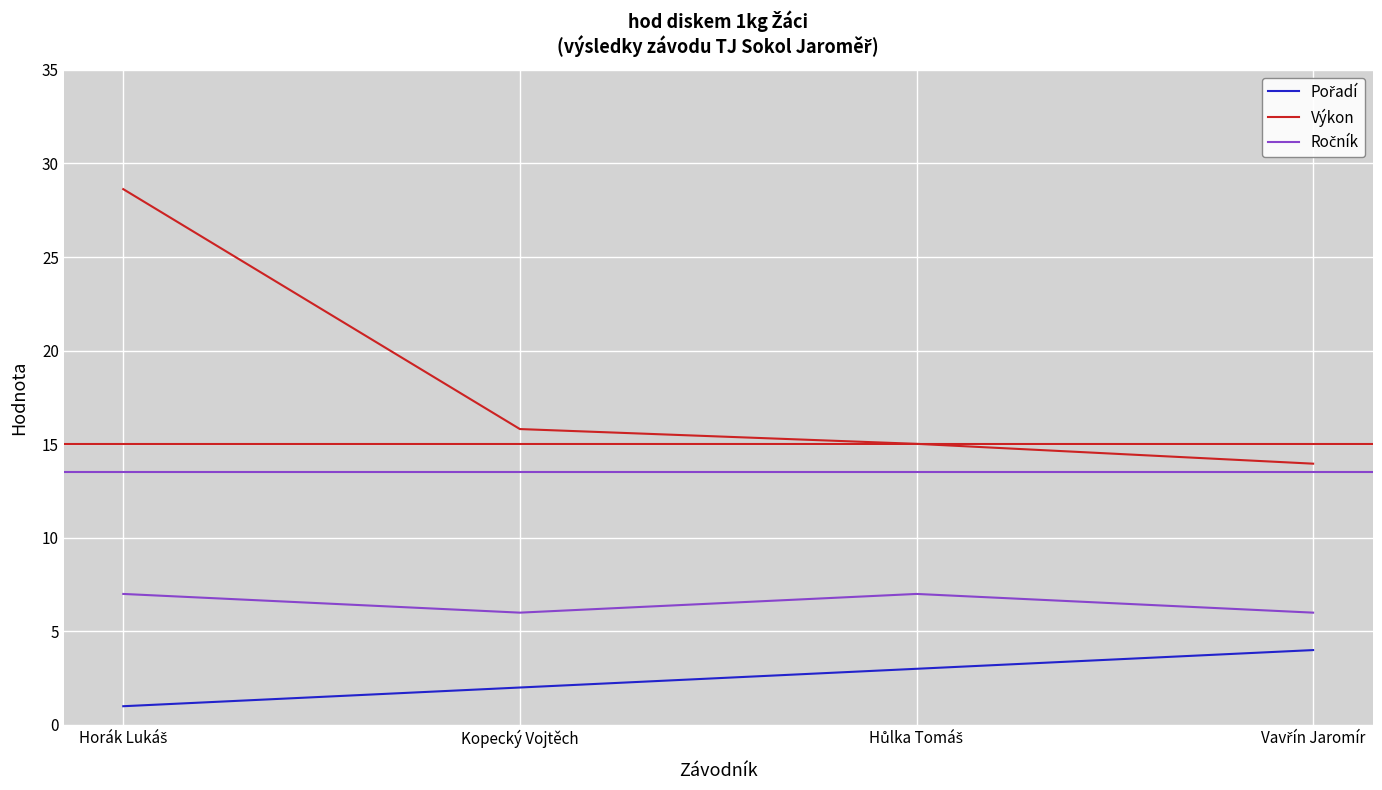

What position from the left is Kopecký Vojtěch?

2